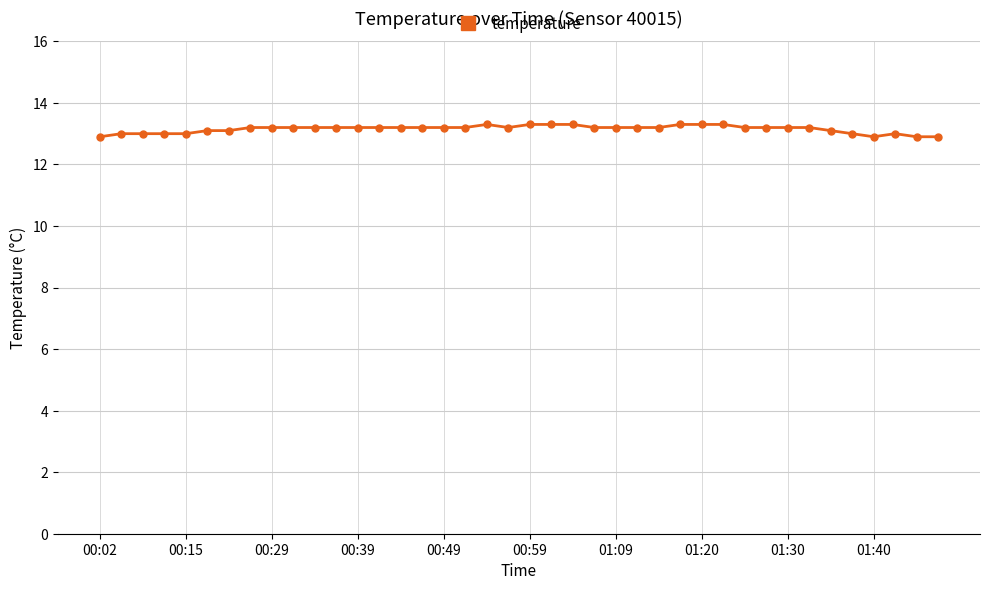

What is the difference between the maximum and minimum values?

0.4